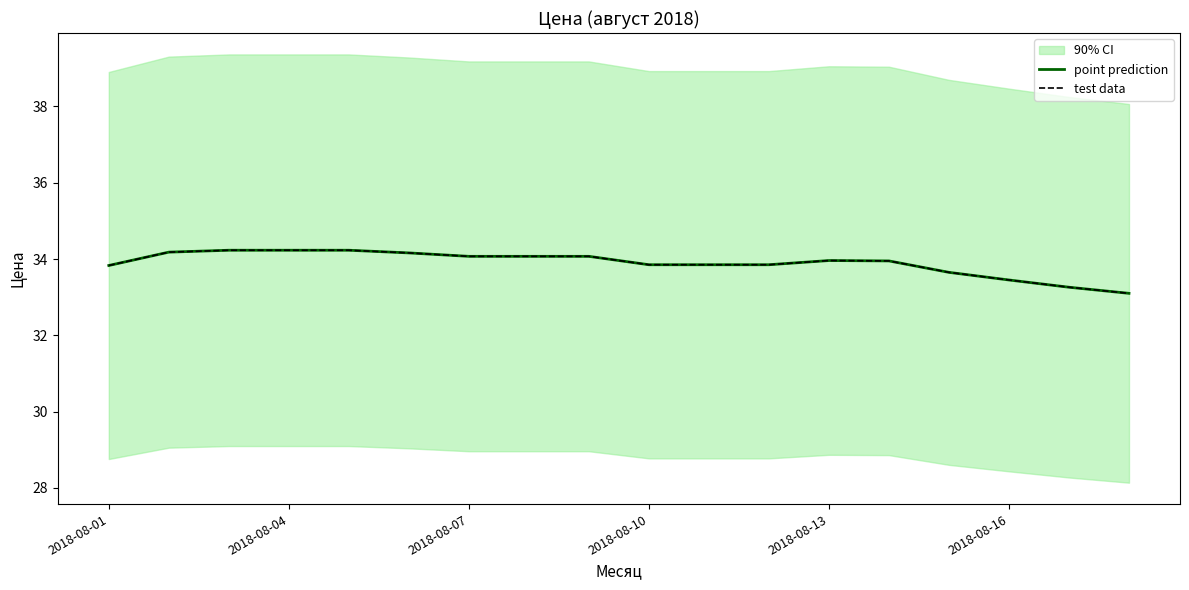

What is the value of the point prediction point at the 16th from the left?

33.5